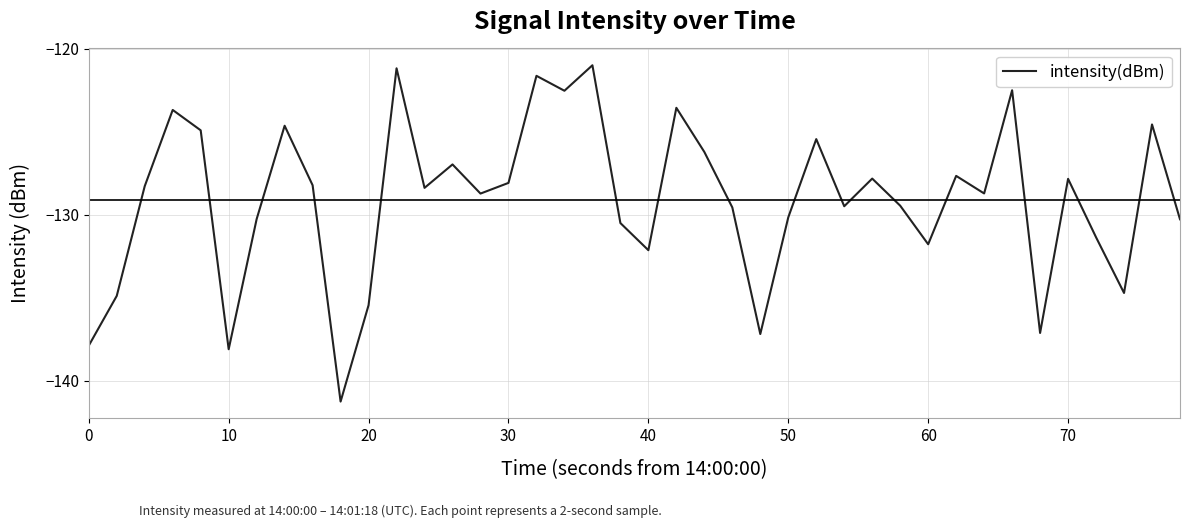

What is the smallest value displayed?

-141.3